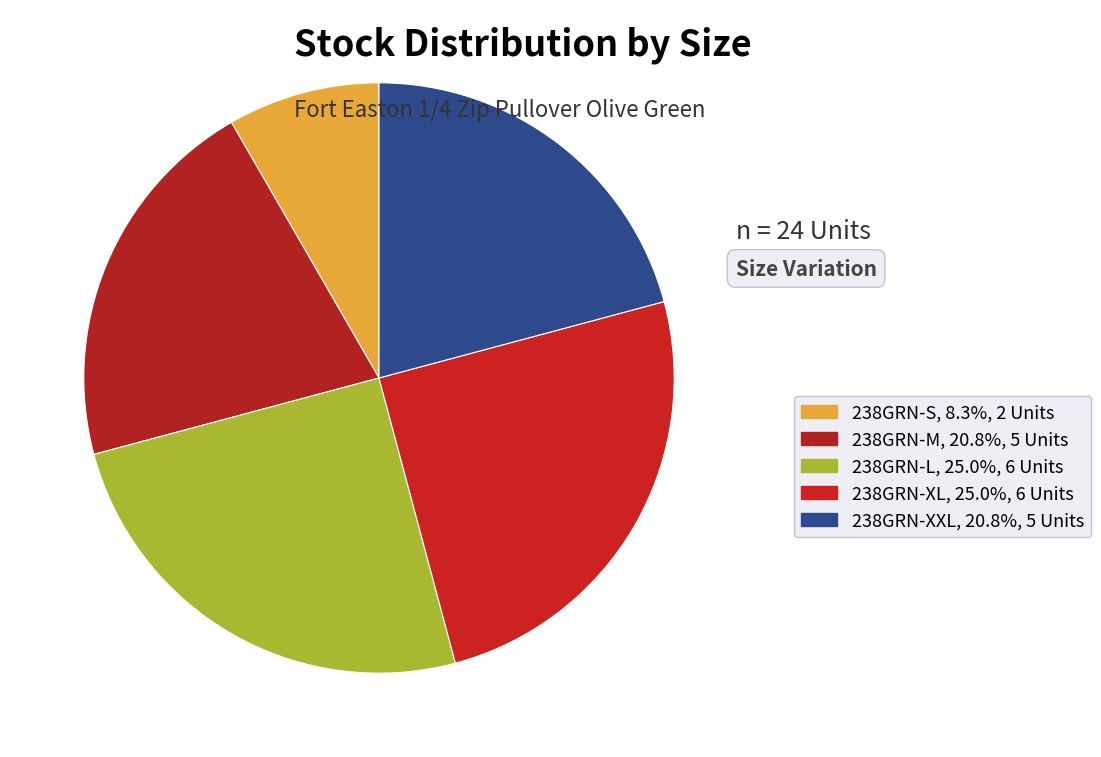

Rank the categories by value from lowest to highest.

238GRN-S, 238GRN-M, 238GRN-XXL, 238GRN-L, 238GRN-XL